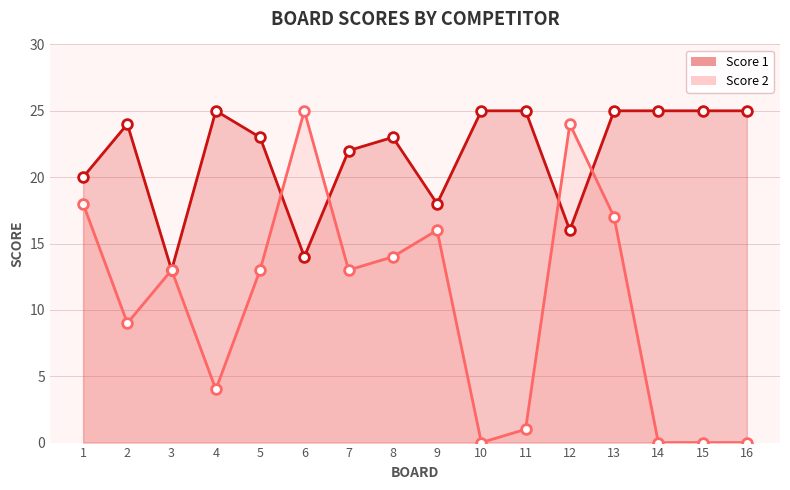

What is the value of the Score 2 point at the 3rd from the left?

13